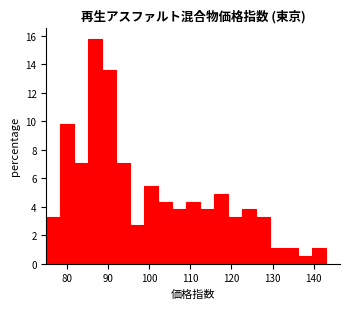

Around what value on the x-axis is the tallest bar? Give the approximate position of its centre, as read against the axis.

87